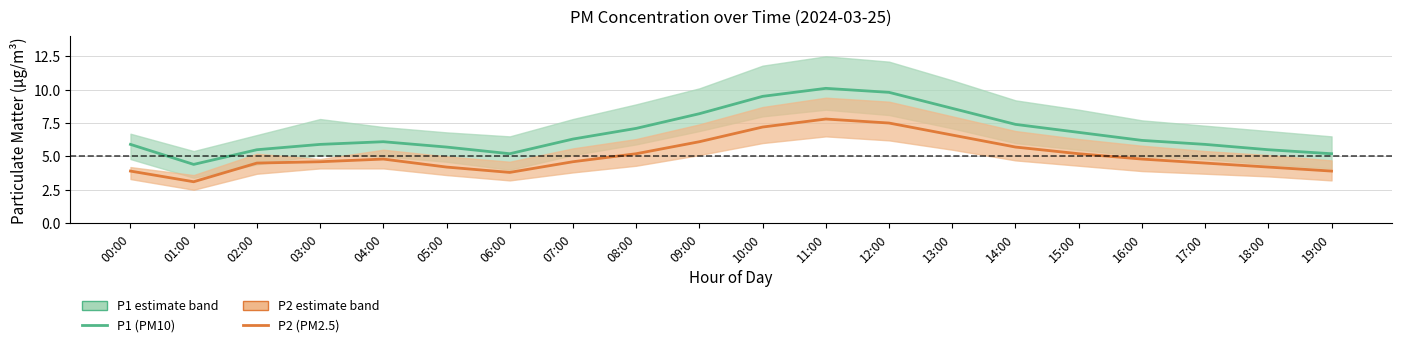

Reading left to right, list all the values displayed in this chart.

P1 (PM10 estimate): 00:00=5.9	01:00=4.4	02:00=5.5	03:00=5.9	04:00=6.1	05:00=5.7	06:00=5.2	07:00=6.3	08:00=7.1	09:00=8.2	10:00=9.5	11:00=10.1	12:00=9.8	13:00=8.6	14:00=7.4	15:00=6.8	16:00=6.2	17:00=5.9	18:00=5.5	19:00=5.2
P2 (PM2.5 estimate): 00:00=3.9	01:00=3.1	02:00=4.5	03:00=4.6	04:00=4.8	05:00=4.2	06:00=3.8	07:00=4.6	08:00=5.2	09:00=6.1	10:00=7.2	11:00=7.8	12:00=7.5	13:00=6.6	14:00=5.7	15:00=5.2	16:00=4.8	17:00=4.5	18:00=4.2	19:00=3.9